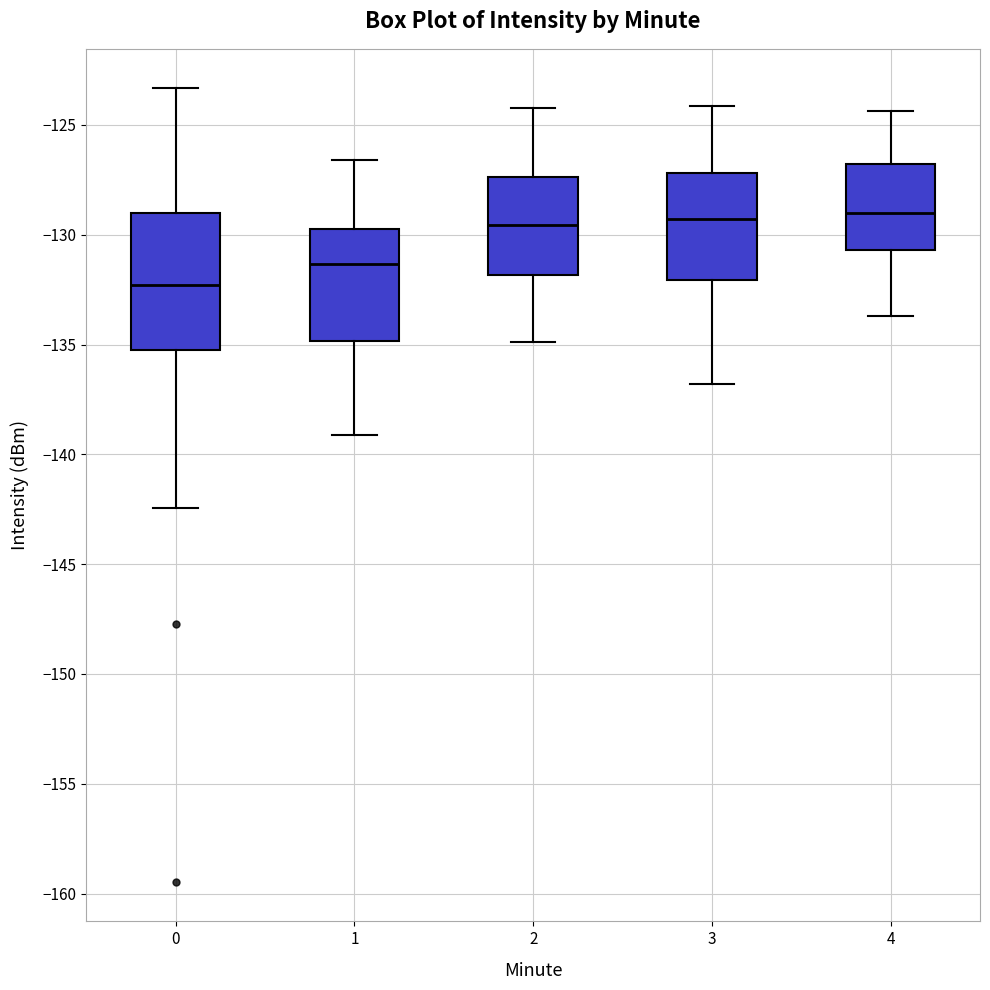

Reading left to right, read every box against the y-axis: the position of its median line, the range the box covers, and the ends of its whiskers. The values are not printed on the chart, so give them approximately, as read against the axis.

0: median -132.5, box -135.5 to -129.0, whiskers -142.5 to -123.5
1: median -131.5, box -135.0 to -129.5, whiskers -139.0 to -126.5
2: median -129.5, box -132.0 to -127.5, whiskers -135.0 to -124.0
3: median -129.5, box -132.0 to -127.0, whiskers -137.0 to -124.0
4: median -129.0, box -130.5 to -127.0, whiskers -133.5 to -124.5